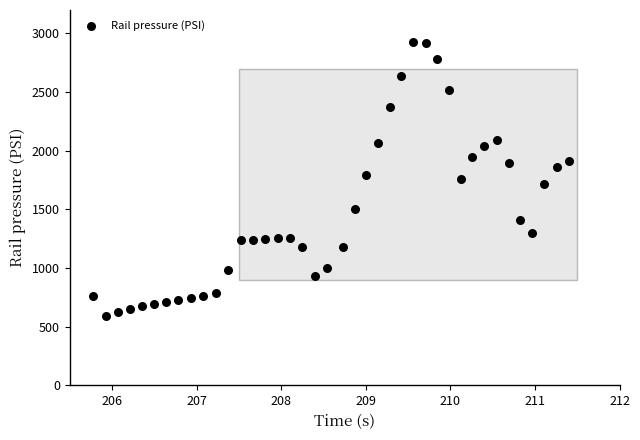

What is the range of Y values (max minus min)?

2330.8